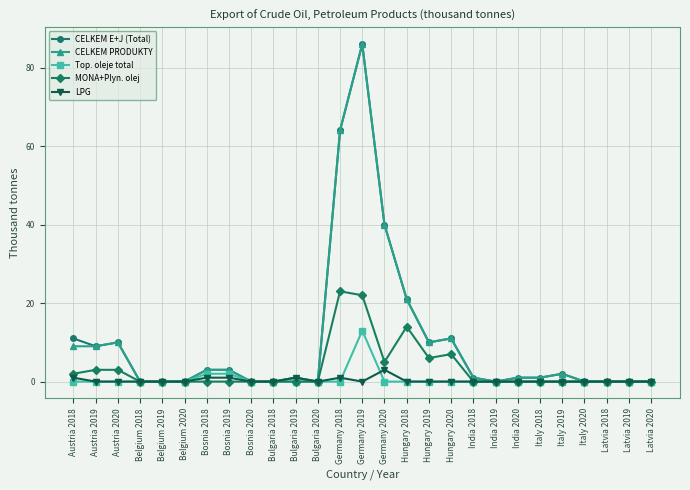

Reading right to left, what are all the values shown in this chart?

CELKEM E+J (Total): 0	0	0	0	2	1	1	0	1	11	10	21	40	86	64	0	1	0	0	3	3	0	0	0	10	9	11
CELKEM PRODUKTY: 0	0	0	0	2	1	1	0	1	11	10	21	40	86	64	0	1	0	0	3	3	0	0	0	10	9	9
Top. oleje total: 0	0	0	0	0	0	0	0	0	0	0	0	0	13	0	0	0	0	0	2	2	0	0	0	0	0	0
MONA+Plyn. olej: 0	0	0	0	0	0	0	0	0	7	6	14	5	22	23	0	0	0	0	0	0	0	0	0	3	3	2
LPG: 0	0	0	0	0	0	0	0	0	0	0	0	3	0	1	0	1	0	0	1	1	0	0	0	0	0	1